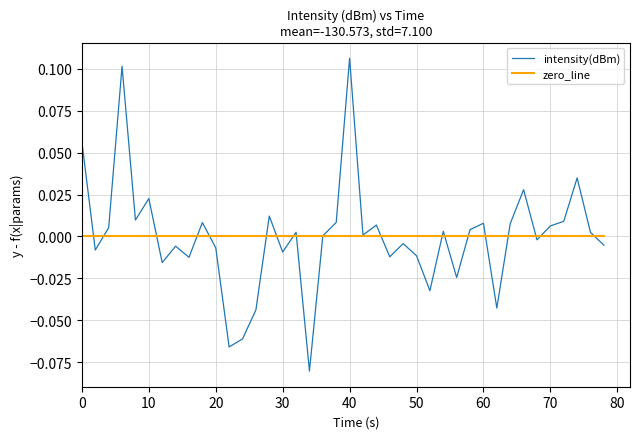

Which series has the largest range (max minus min)?

intensity(dBm)